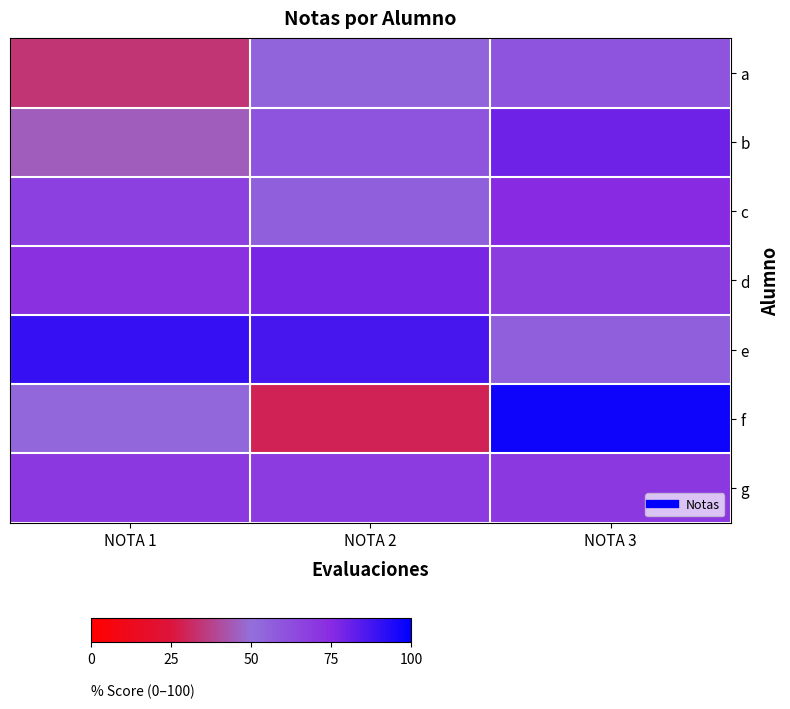

At which category is the sum across all series the highest?

NOTA 3